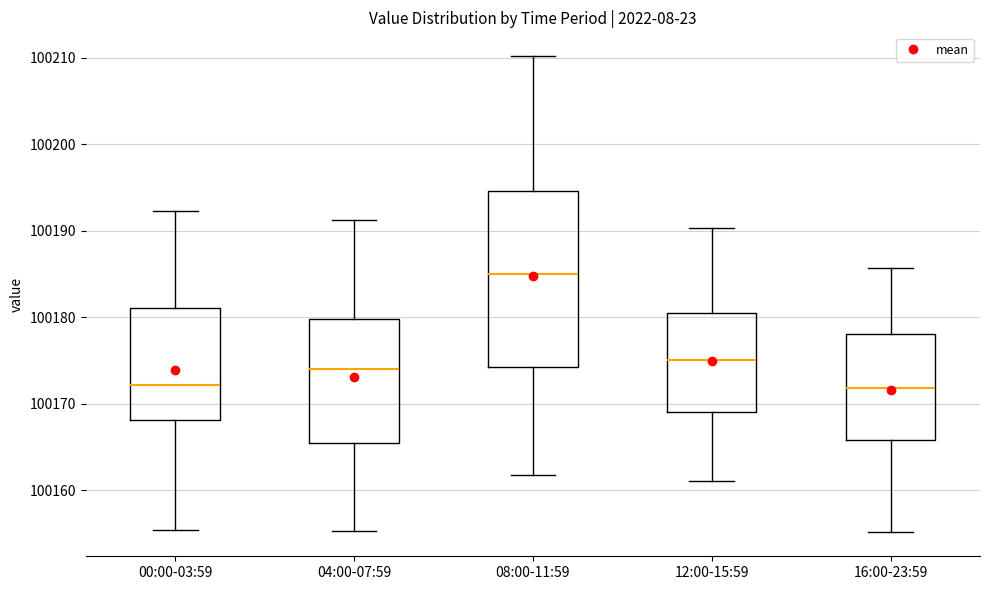

Reading left to right, transcribe this box plot: for each box, give where its median line is, the range the box spans, and where its two whiskers end, as read against the y-axis. The values are not printed on the chart, so give them approximately, as read against the axis.

00:00-03:59: median 100172, box 100168 to 100181, whiskers 100155 to 100192
04:00-07:59: median 100174, box 100165 to 100180, whiskers 100155 to 100191
08:00-11:59: median 100185, box 100174 to 100195, whiskers 100162 to 100210
12:00-15:59: median 100175, box 100169 to 100180, whiskers 100161 to 100190
16:00-23:59: median 100172, box 100166 to 100178, whiskers 100155 to 100186